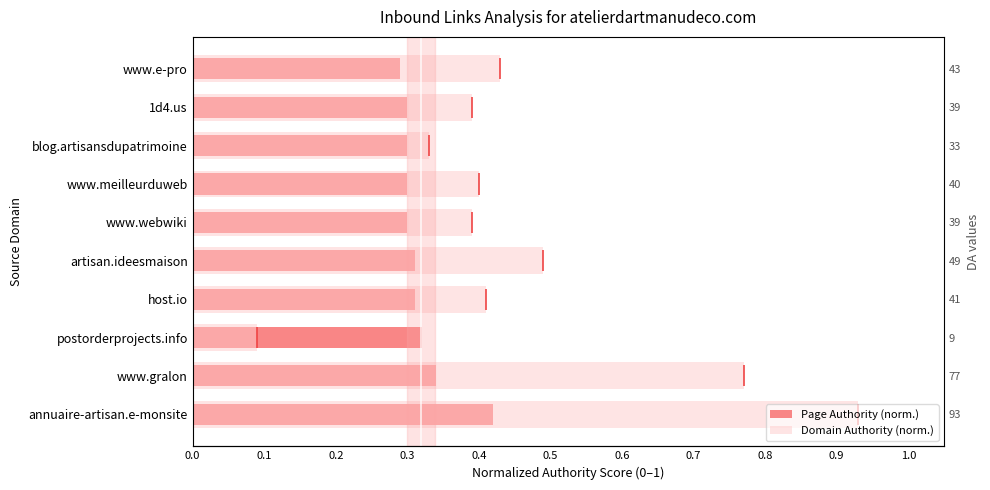

Is it true that Domain Authority (norm.) equals 0.4 at annuaire-artisan.e-monsite?

False